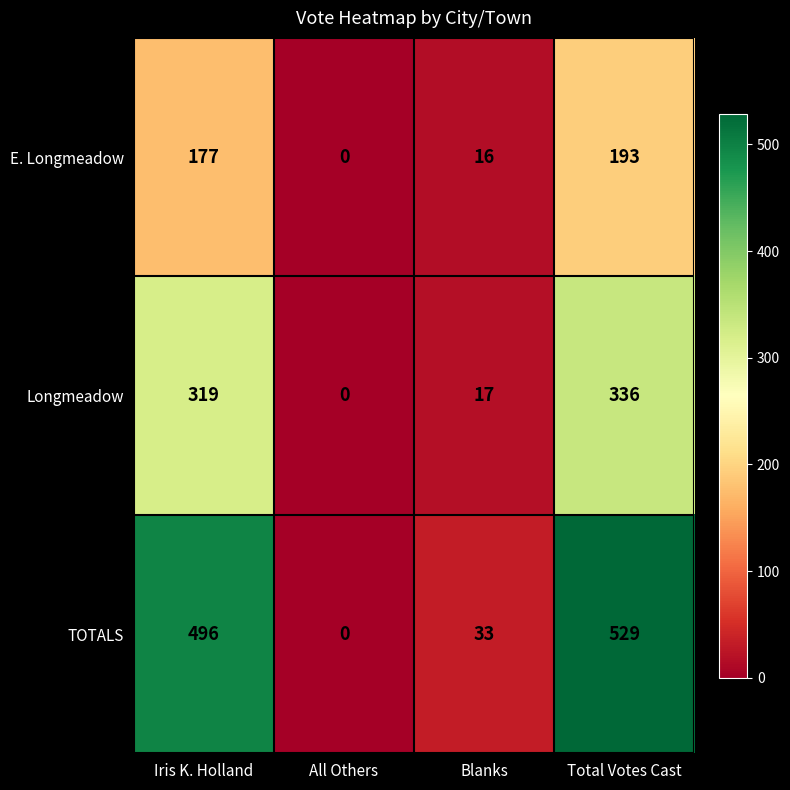

What is the average value of the Longmeadow series?

168